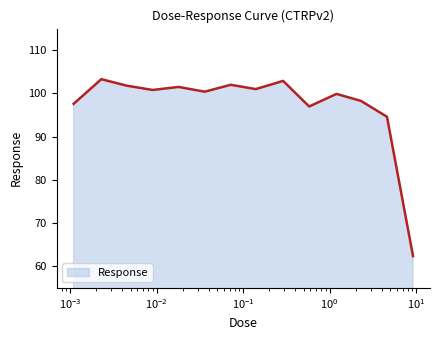

What is the difference between the maximum and minimum values?

40.9